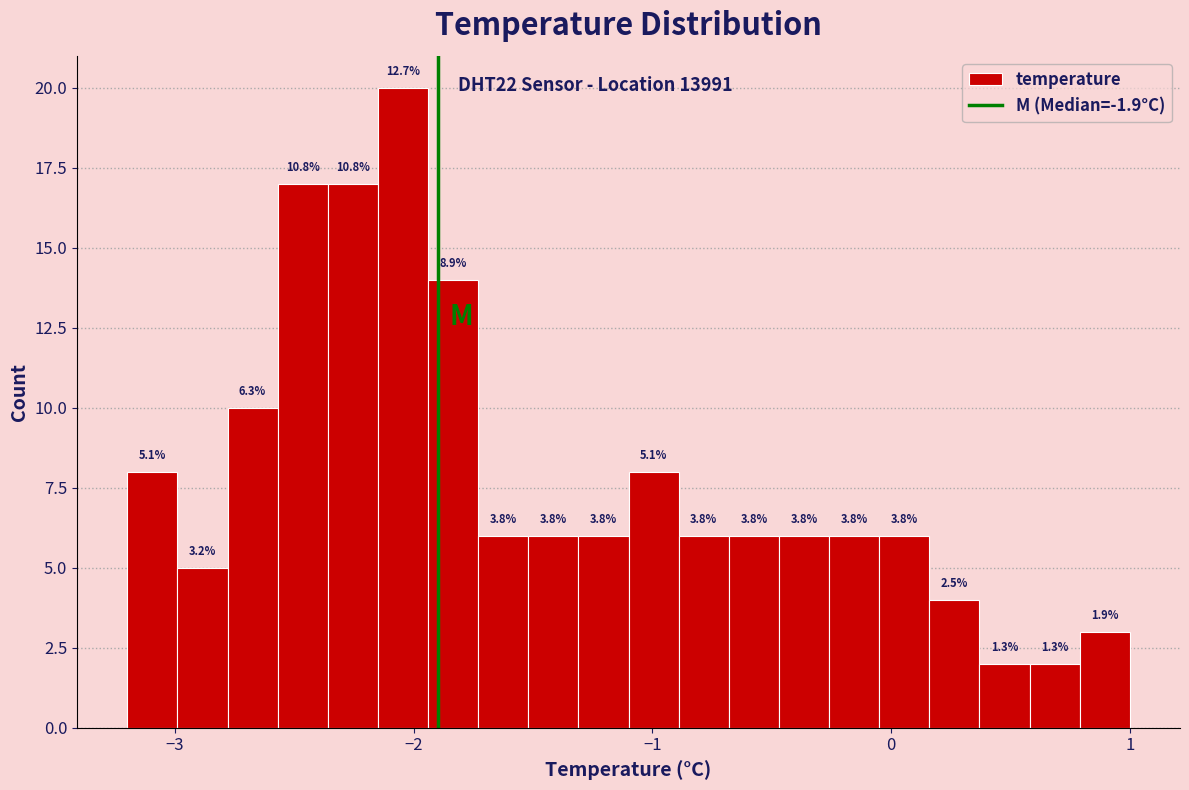

Read against the x-axis, roughly where is the centre of the tallest bar?

-2.0